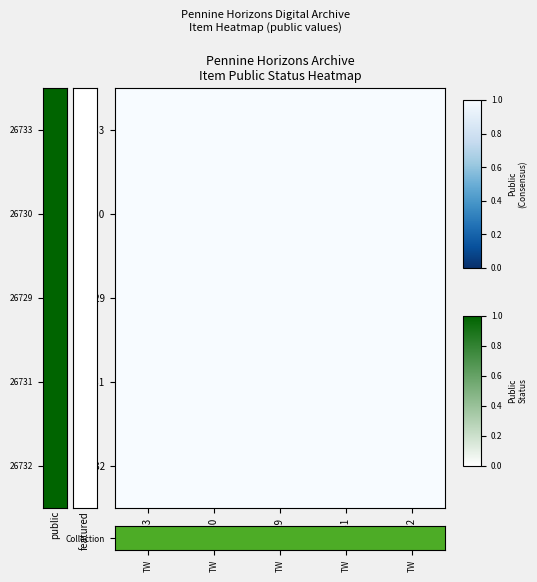

True or false: 26732 has a value of 2 at 26730.

False